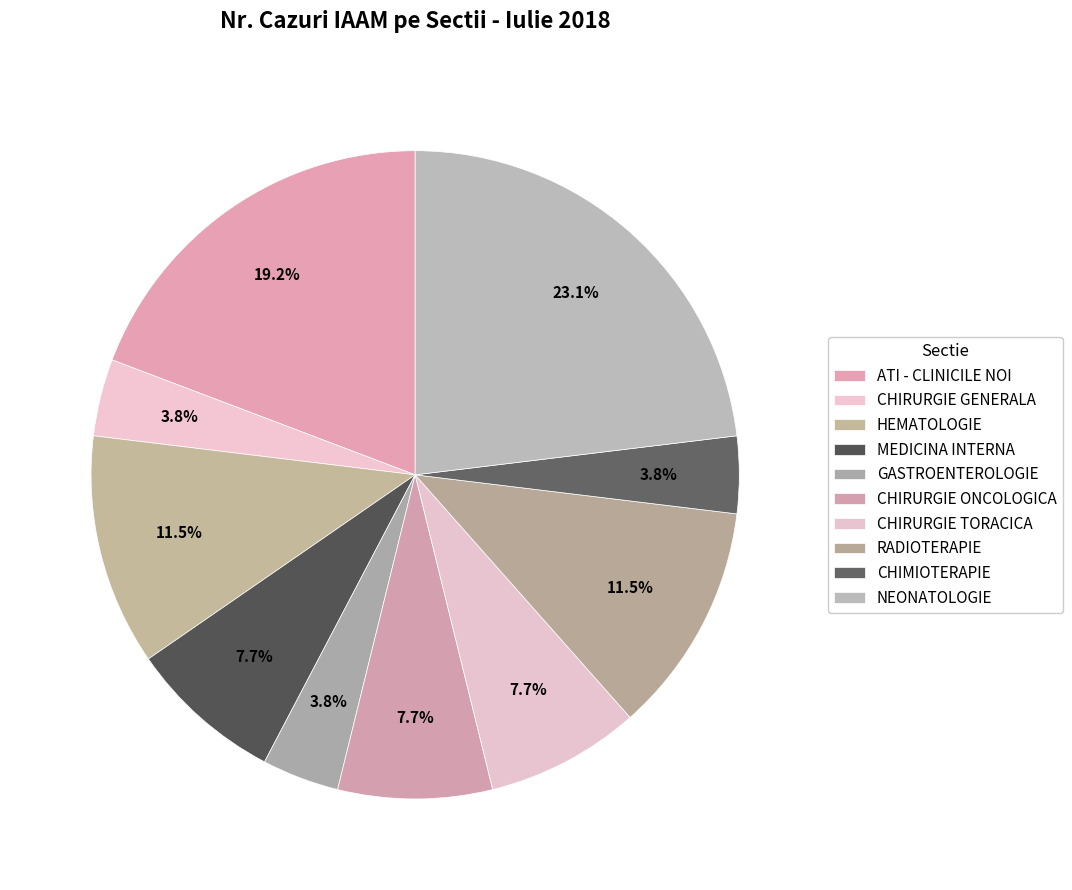

What is the total percentage of CHIRURGIE GENERALA and HEMATOLOGIE?

15.4%